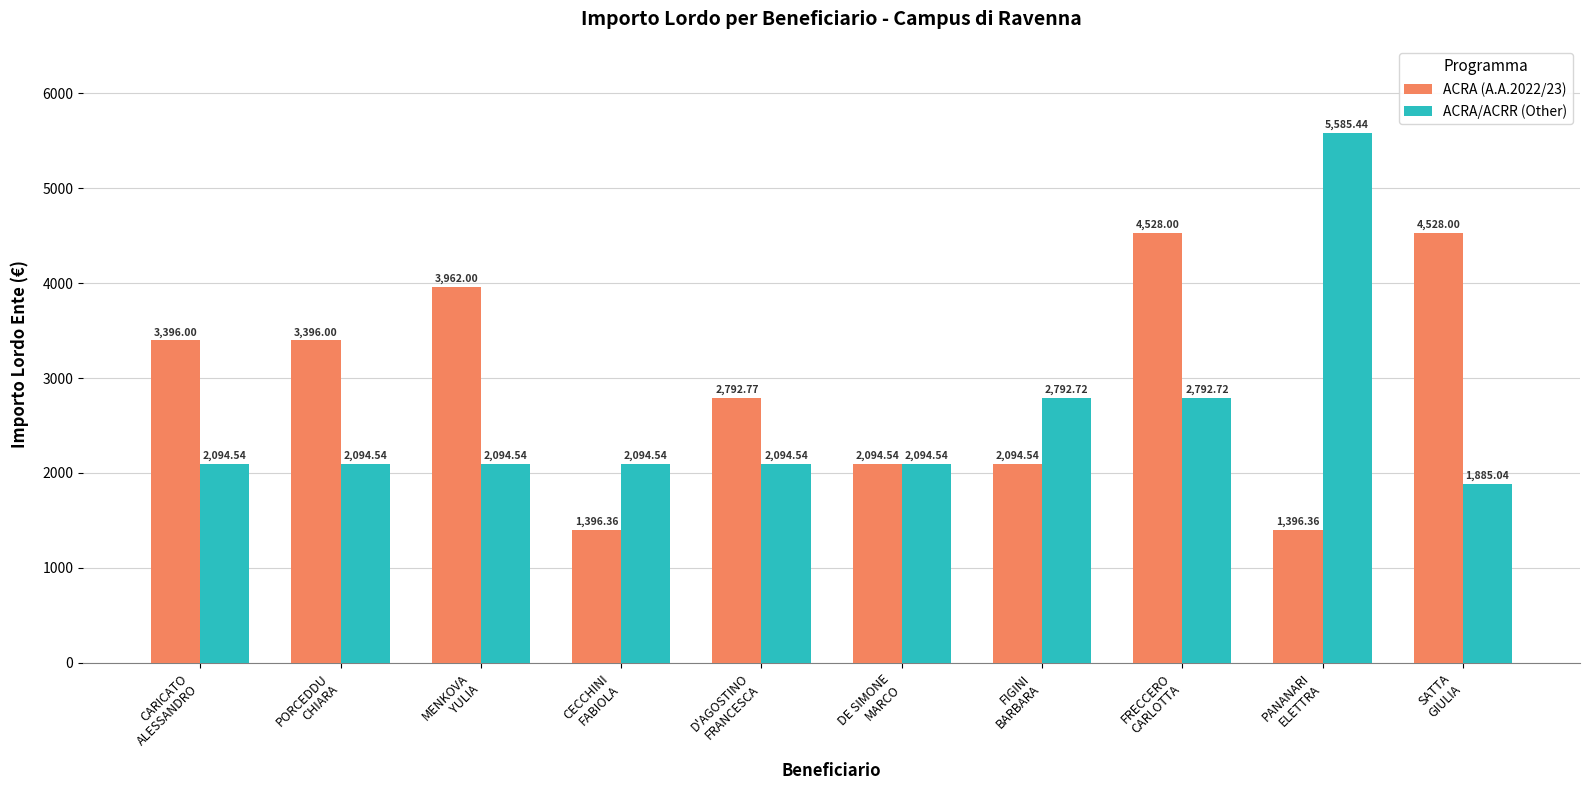

At which label does ACRA/ACRR (Other) reach its minimum?

SATTA
GIULIA